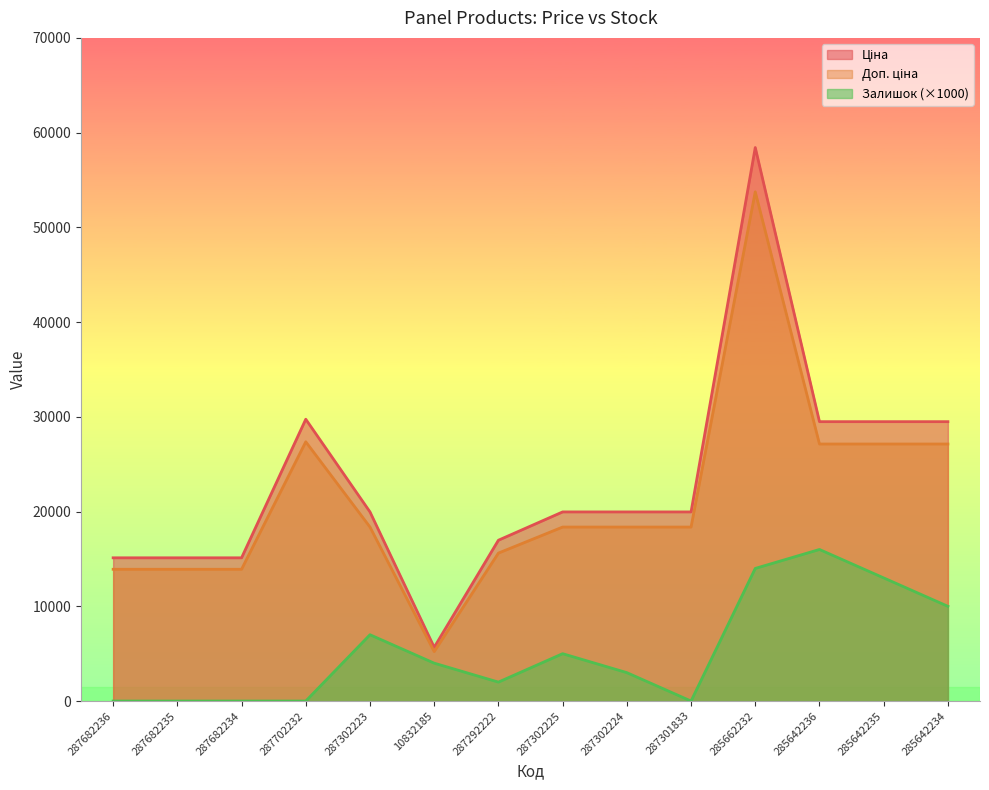

What is the value of the Ціна point at the 4th from the left?

29747.2